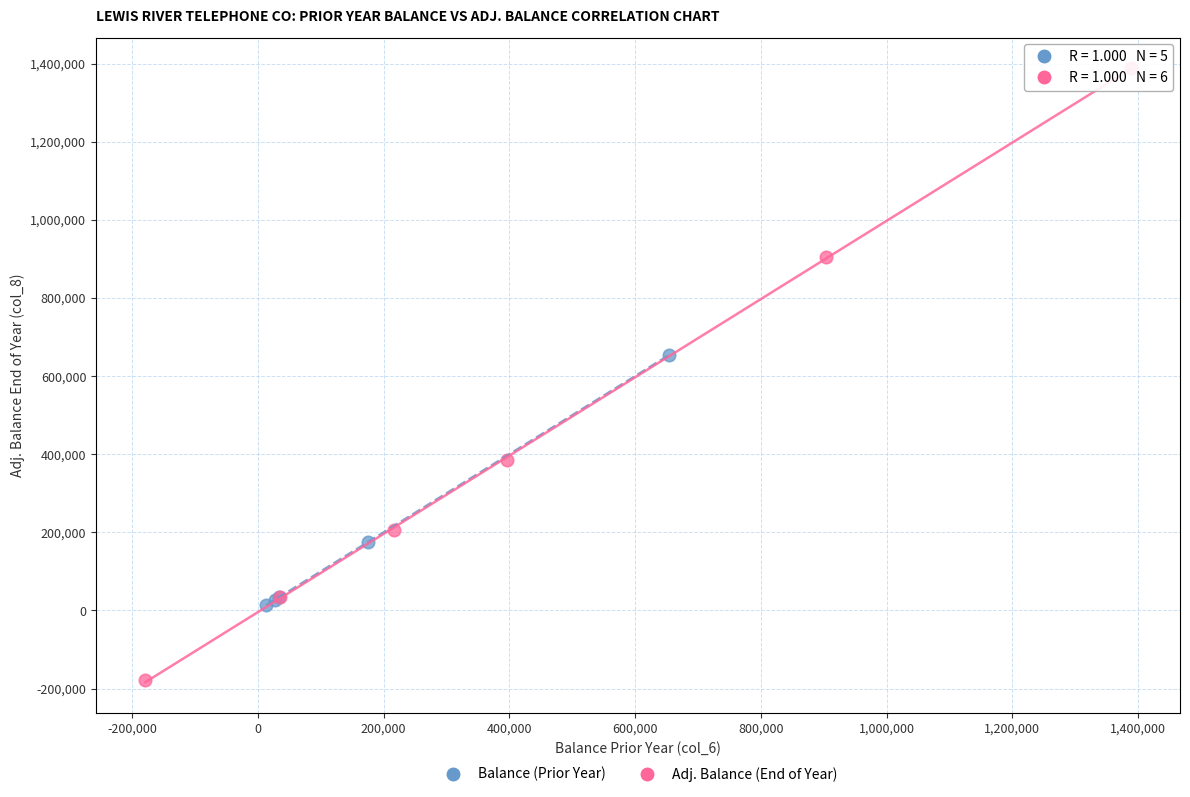

Which series contains the highest Y value?

Adj. Balance (End of Year)